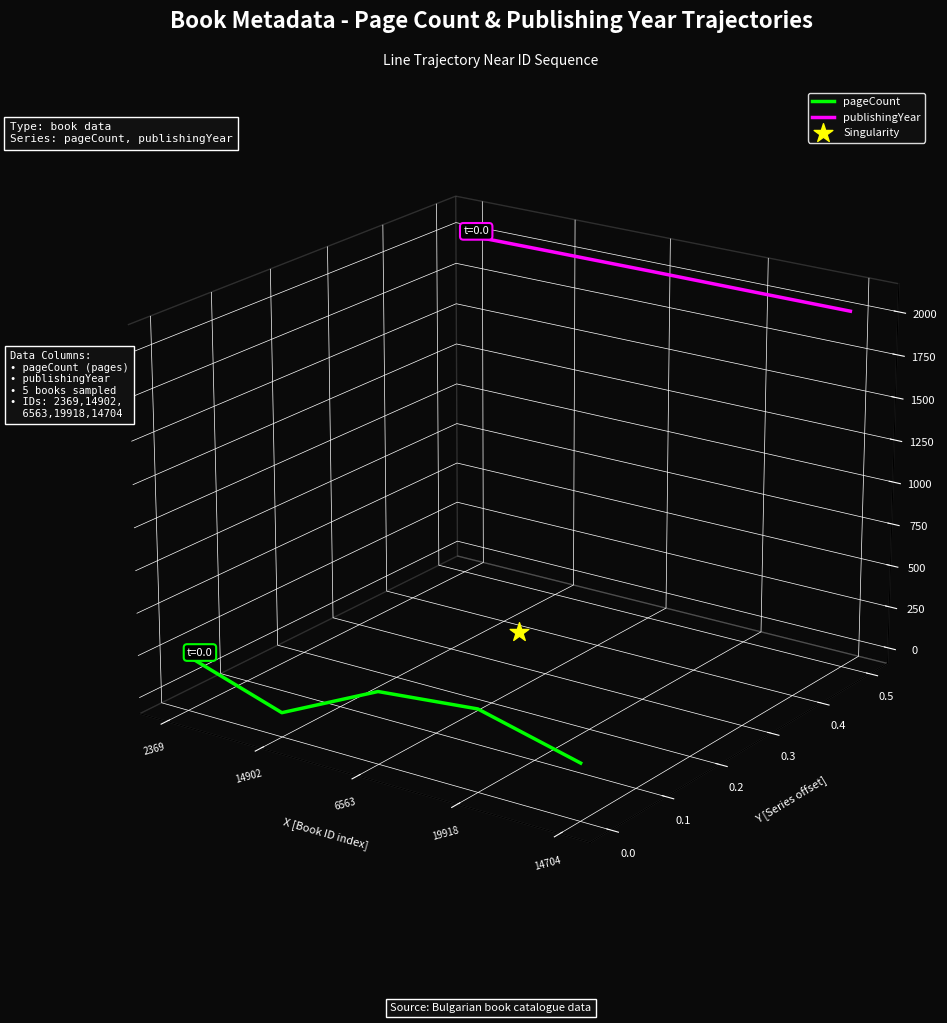

Which series has the largest total across all categories?

publishingYear